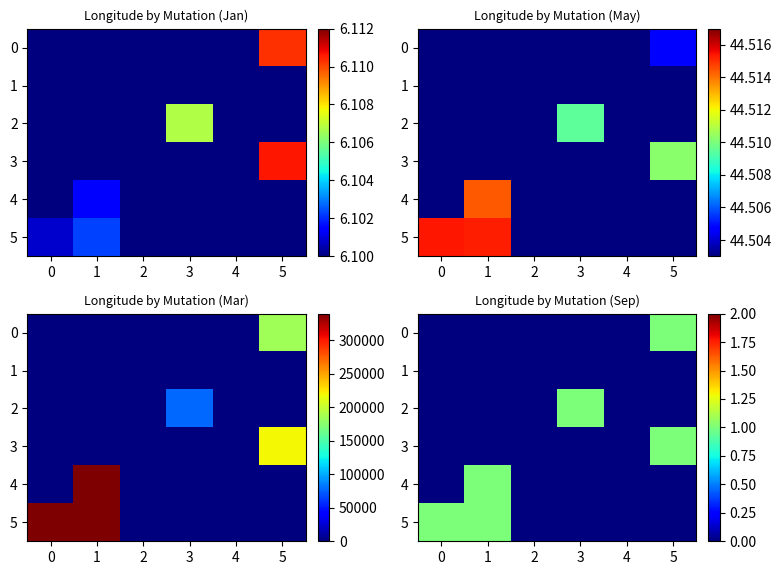

Which series changed the most between 3 and 4?

2